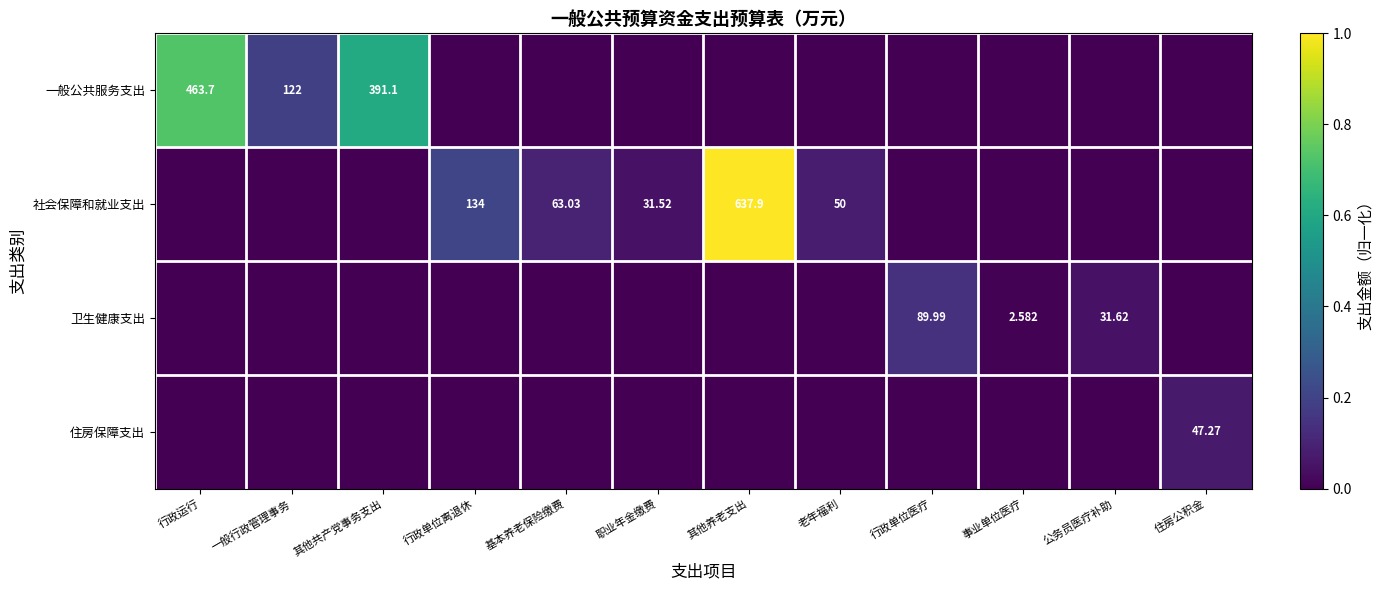

At which category is the sum across all series the highest?

其他养老支出